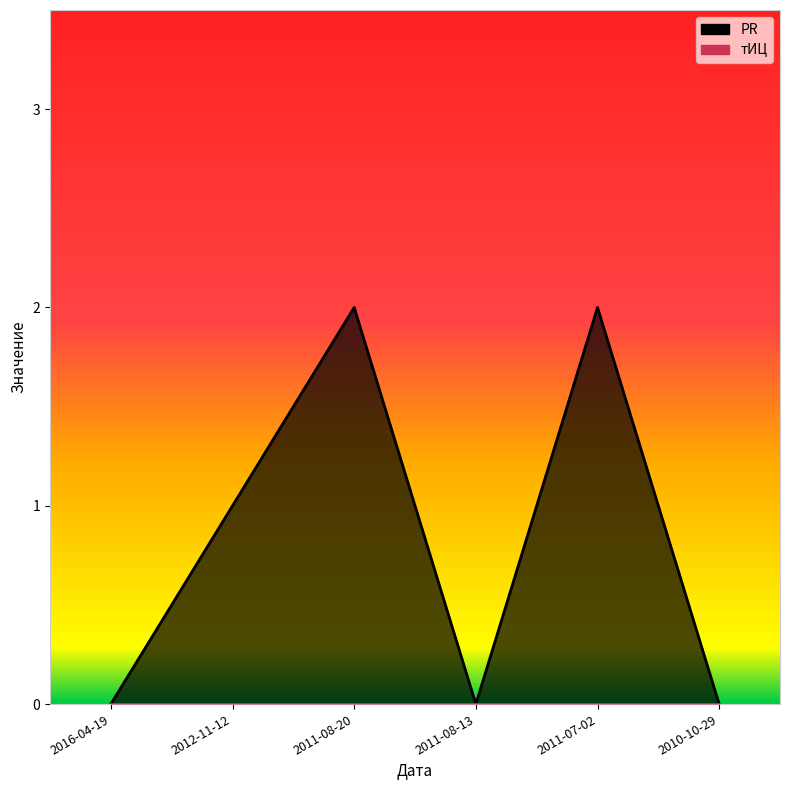

Reading left to right, what are all the values shown in this chart?

2016-04-19=0	2012-11-12=1	2011-08-20=2	2011-08-13=0	2011-07-02=2	2010-10-29=0